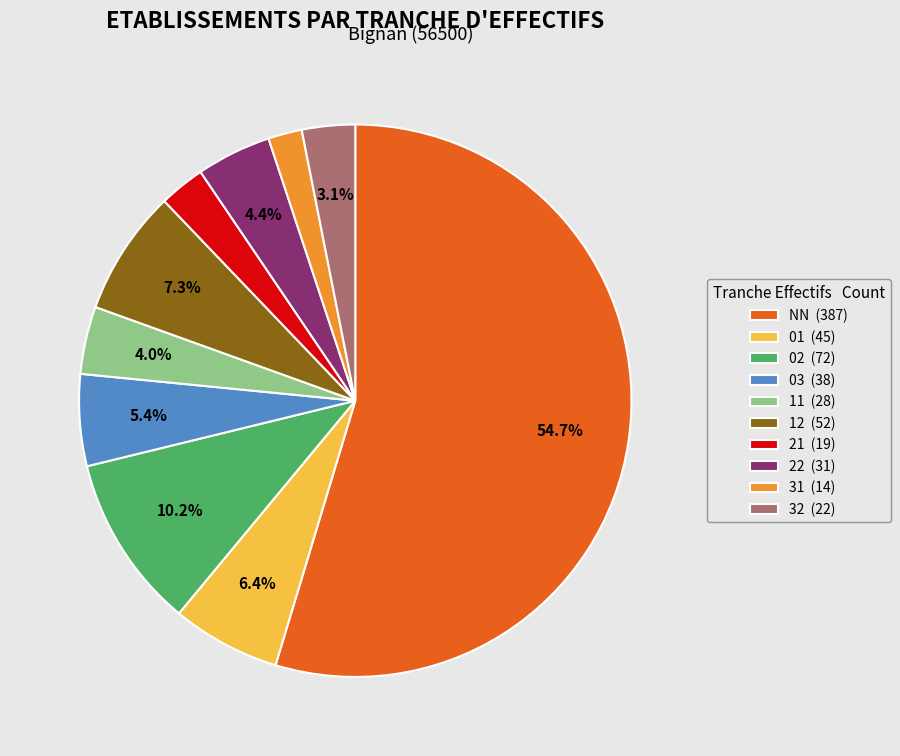

How many segments does this pie chart have?

10